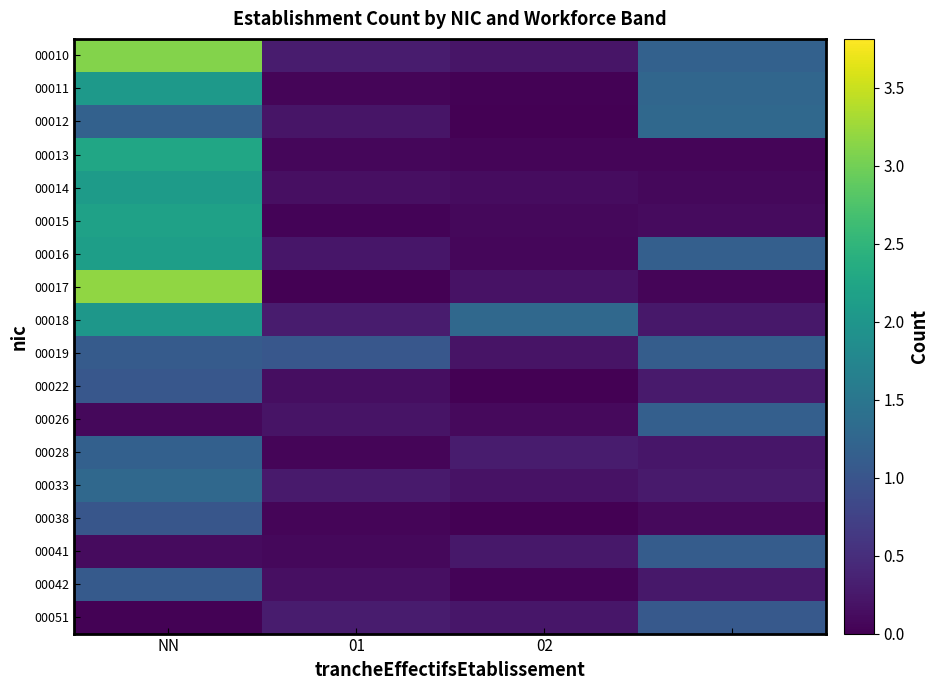

Rank the series by their maximum value, from lowest to highest.

00038, 00022, 00051, 00042, 00041, 00019, 00026, 00028, 00033, 00012, 00018, 00011, 00014, 00016, 00015, 00013, 00010, 00017